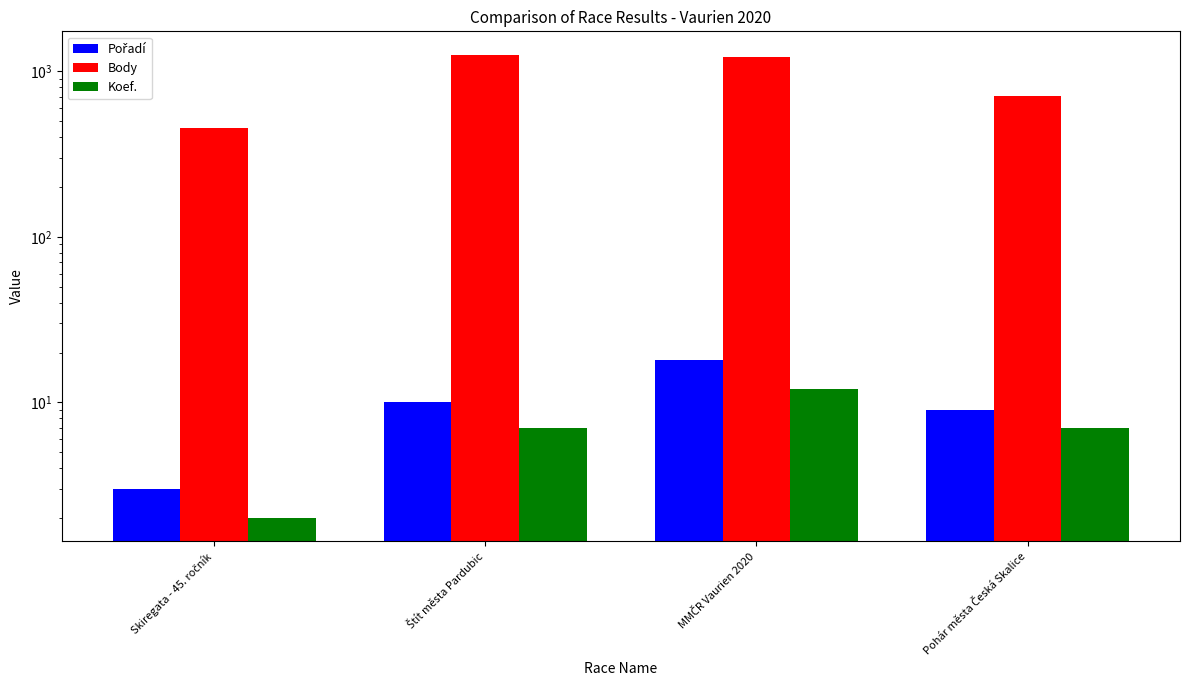

List the labels in order of Pořadí value, largest first.

MMČR Vaurien 2020, Štít města Pardubic, Pohár města Česká Skalice, Skiregata - 45. ročník